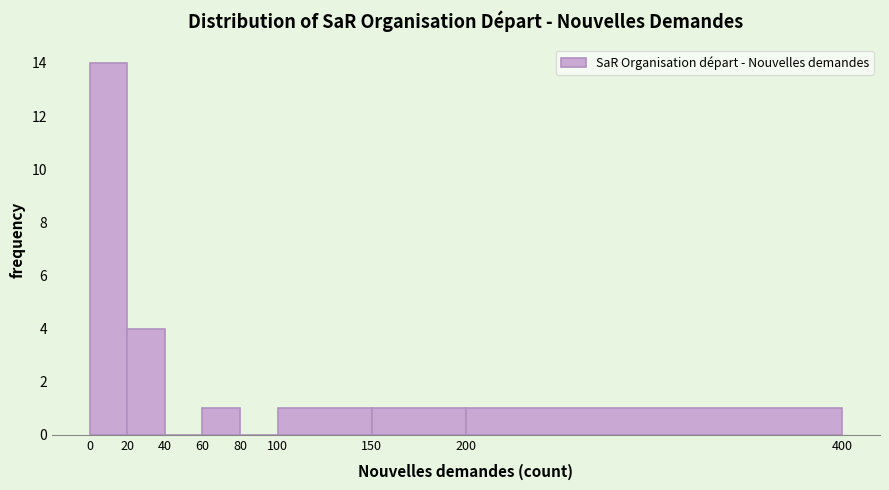

Which range on the x-axis has the tallest bar?

0 to 20